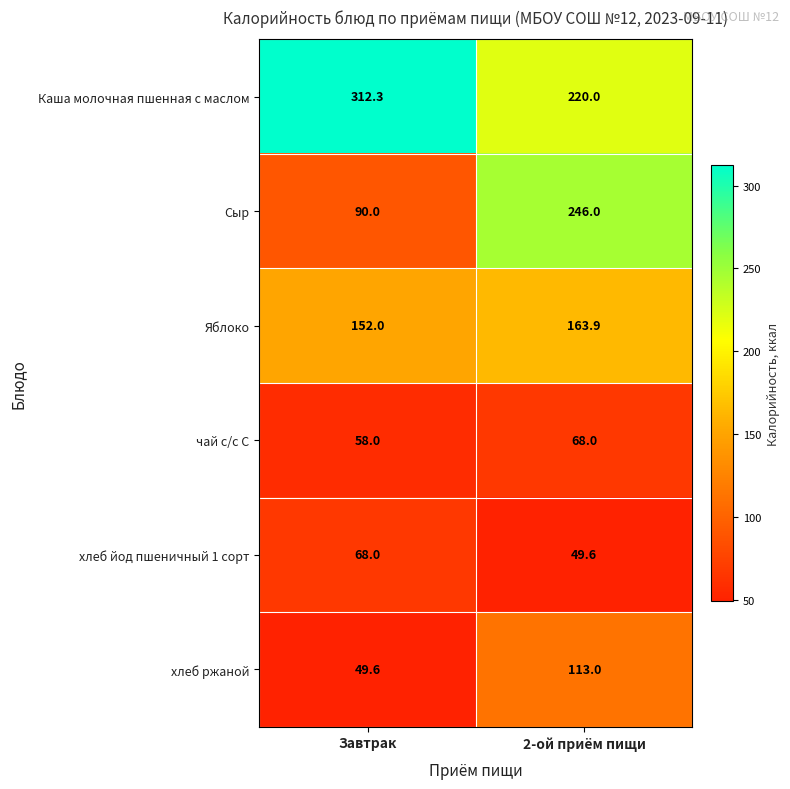

Reading right to left, what are all the values shown in this chart?

Каша молочная пшенная с маслом: 2-ой приём пищи=220.0	Завтрак=312.3
Сыр: 2-ой приём пищи=246.0	Завтрак=90.0
Яблоко: 2-ой приём пищи=163.9	Завтрак=152.0
чай с/с С: 2-ой приём пищи=68.0	Завтрак=58.0
хлеб йод пшеничный 1 сорт: 2-ой приём пищи=49.6	Завтрак=68.0
хлеб ржаной: 2-ой приём пищи=113.0	Завтрак=49.6